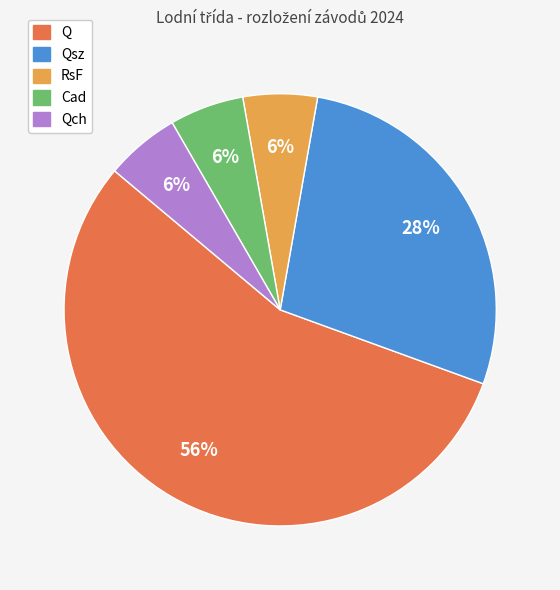

Is there any slice that represents more than half of the pie?

Yes